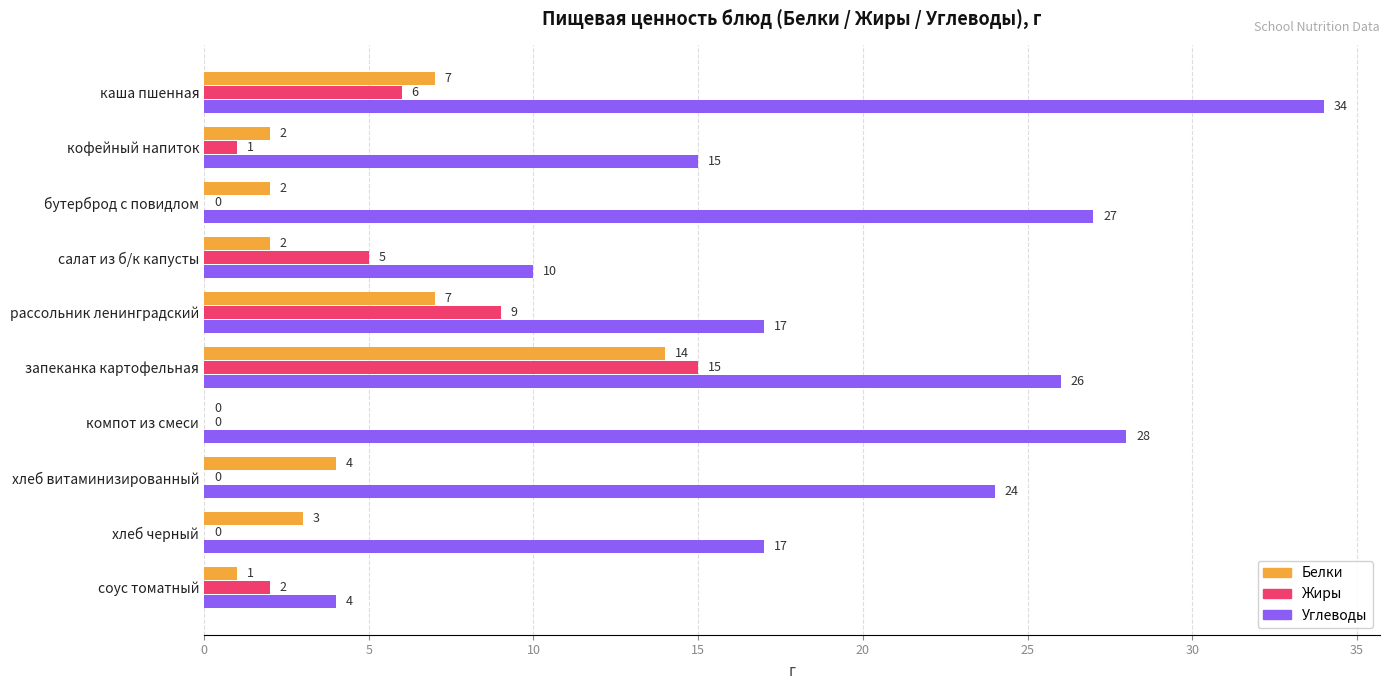

Which series has the largest total across all categories?

Углеводы